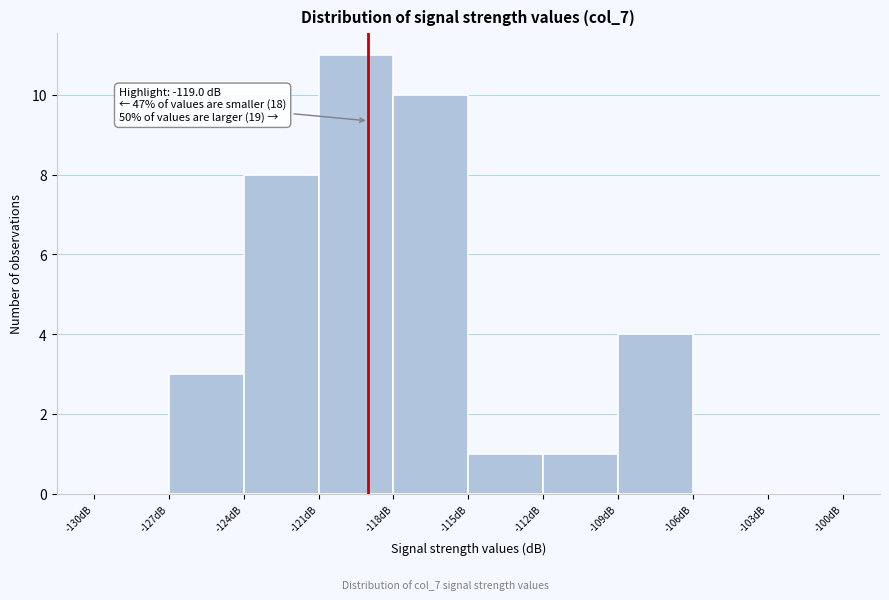

Which range on the x-axis has the tallest bar?

-121 to -118